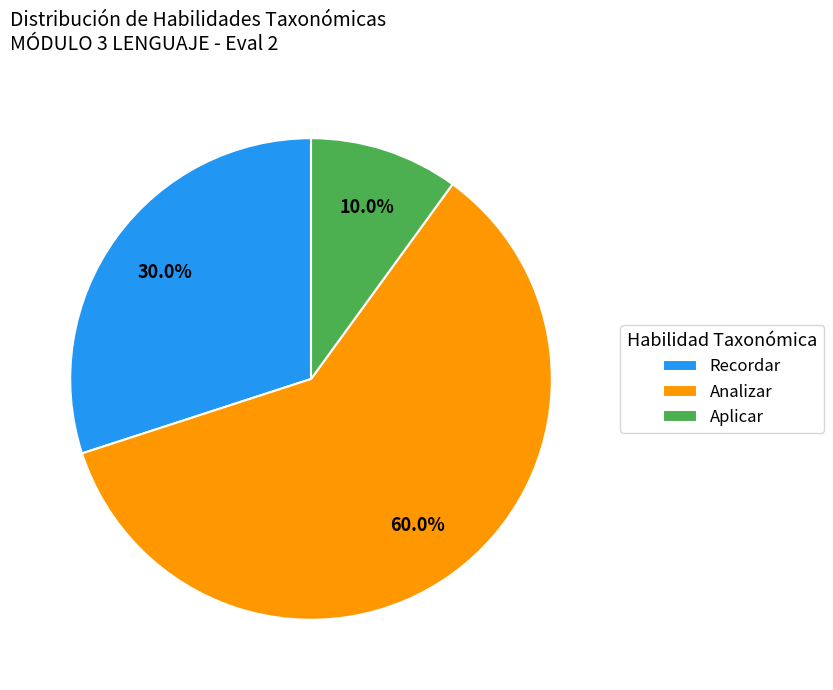

What portion of the pie excludes Analizar?

40.0%